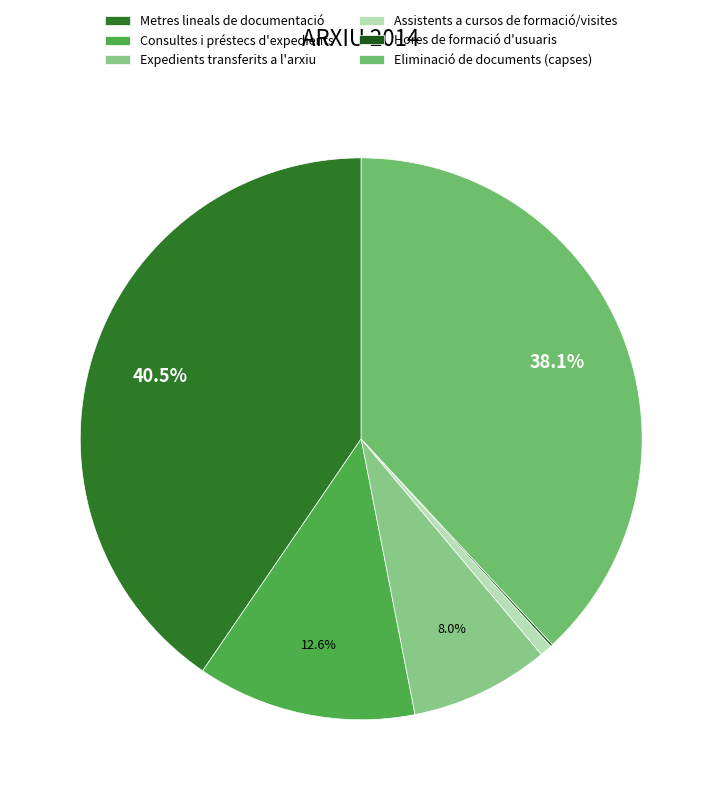

Does Assistents a cursos de formació/visites account for over 50% of the chart?

No